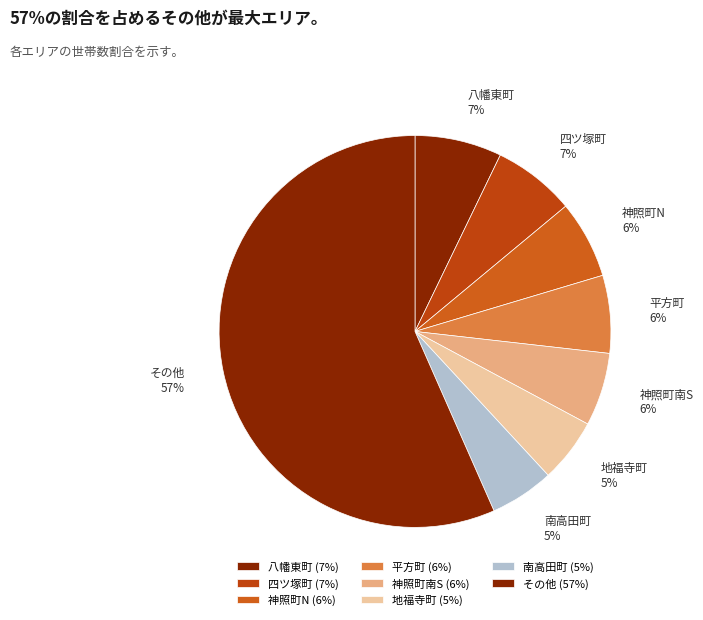

The 四ツ塚町 slice represents 18% of the pie. True or false?

False